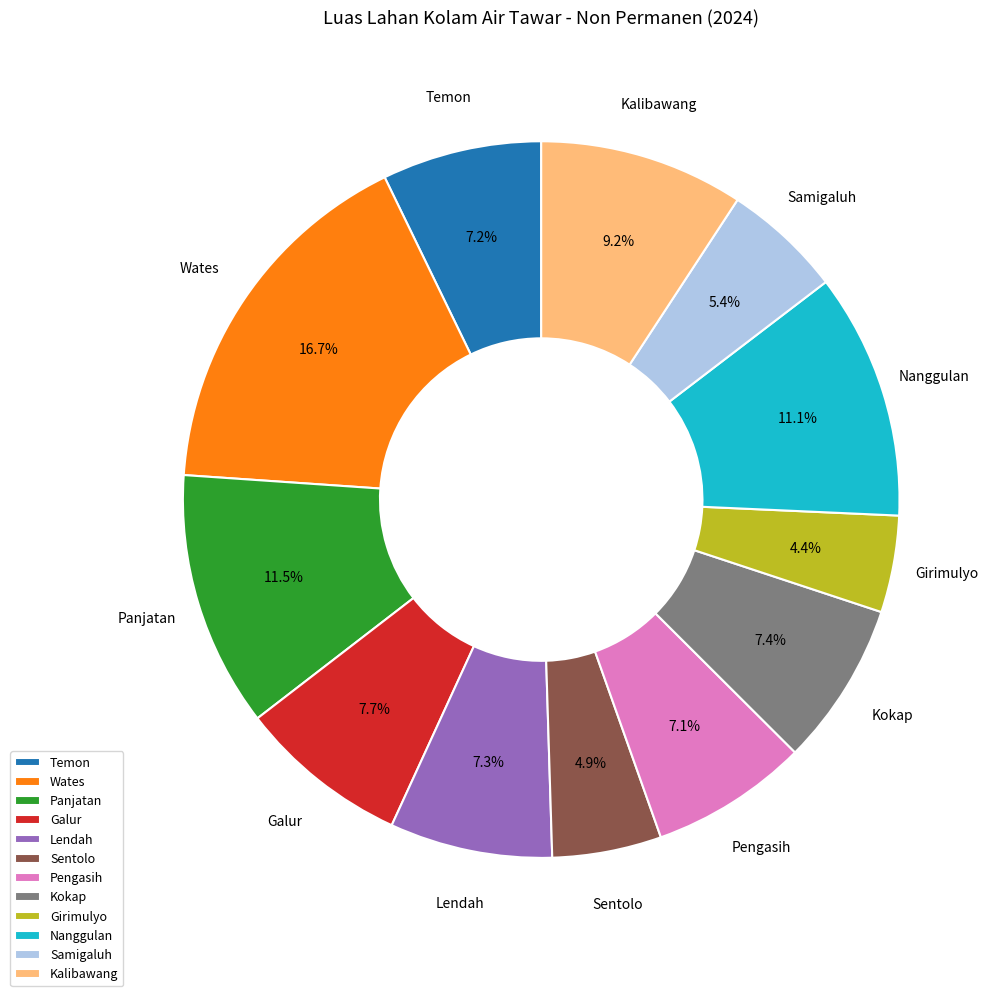

What percentage do Sentolo and Wates together represent?

21.6%